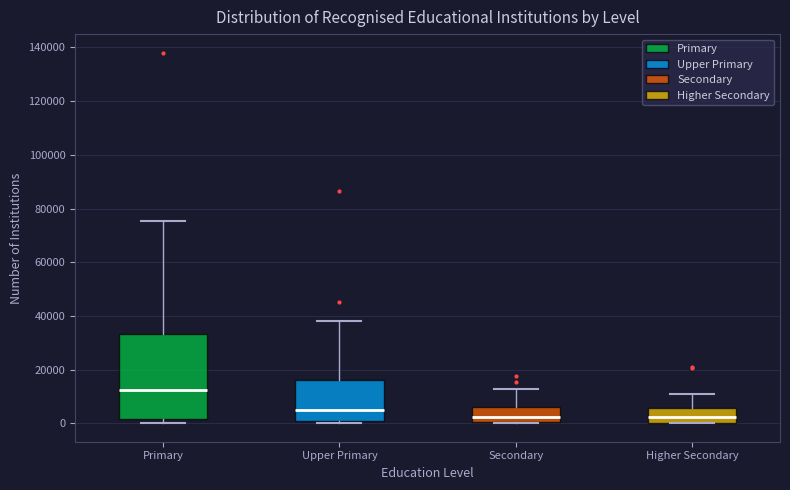

Comparing the boxes themselves (not the whiskers), which one is the tallest?

Primary